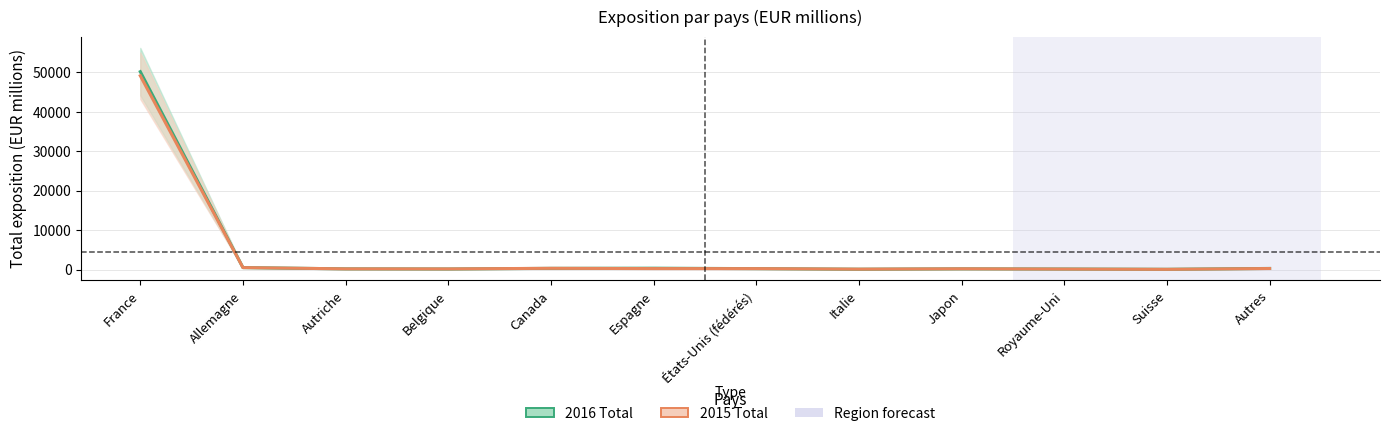

In 2015 Total, how many points are higher than both neighbors (excluding endpoints)?

2